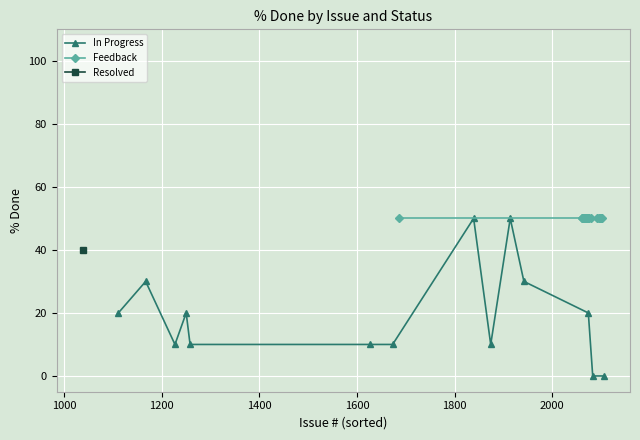

What is the value of the In Progress point at the 4th from the left?

20